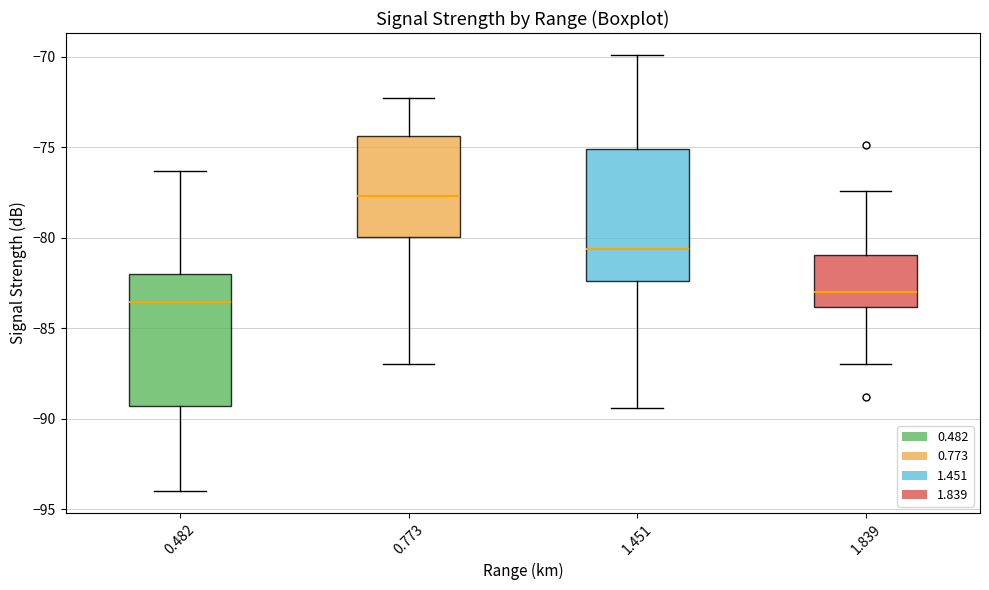

Reading left to right, read every box against the y-axis: the position of its median line, the range the box covers, and the ends of its whiskers. The values are not printed on the chart, so give them approximately, as read against the axis.

0.482: median -83.5, box -89.5 to -82.0, whiskers -94.0 to -76.5
0.773: median -77.5, box -80.0 to -74.5, whiskers -87.0 to -72.5
1.451: median -80.5, box -82.5 to -75.0, whiskers -89.5 to -70.0
1.839: median -83.0, box -84.0 to -81.0, whiskers -87.0 to -77.5